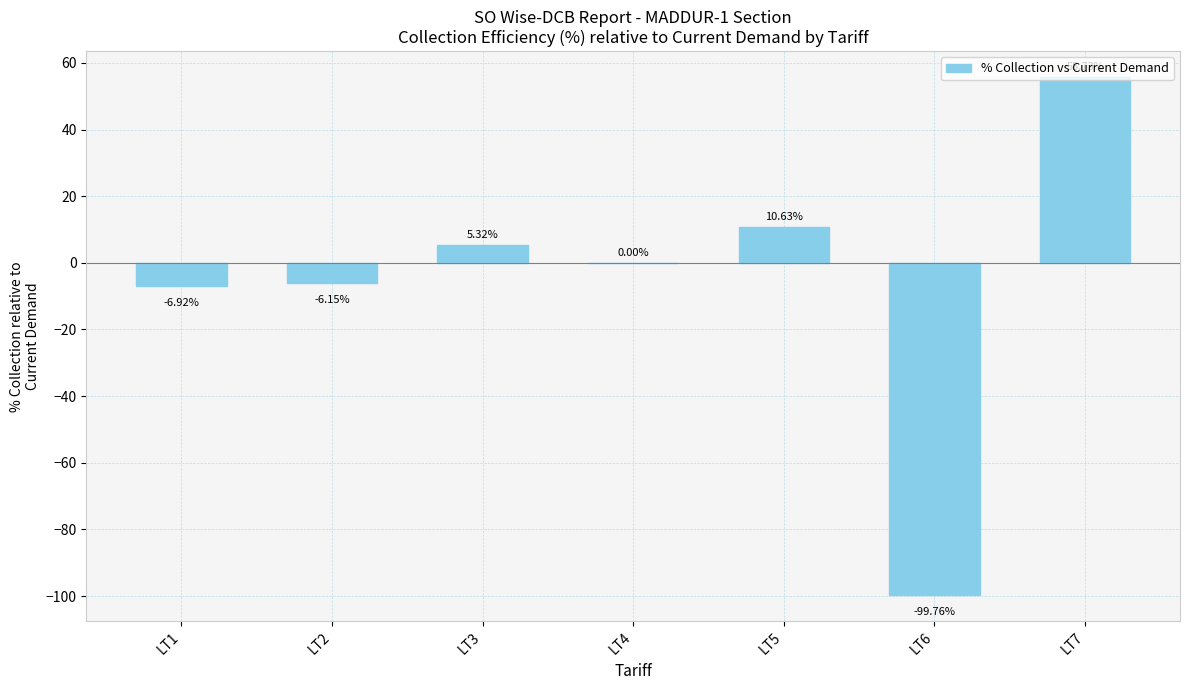

Which has a higher value, LT4 or LT6?

LT4